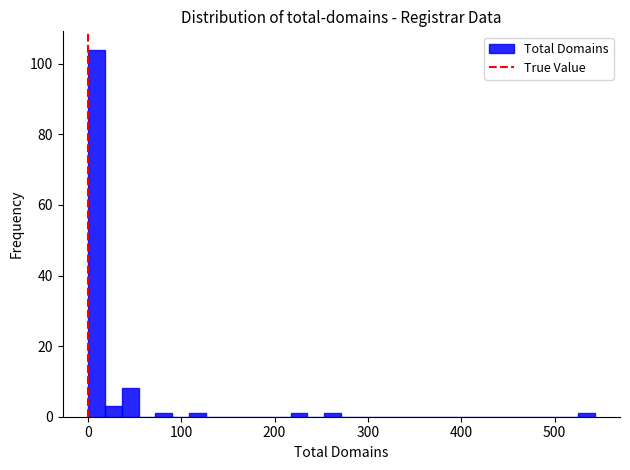

Read against the x-axis, roughly where is the centre of the tallest bar?

10